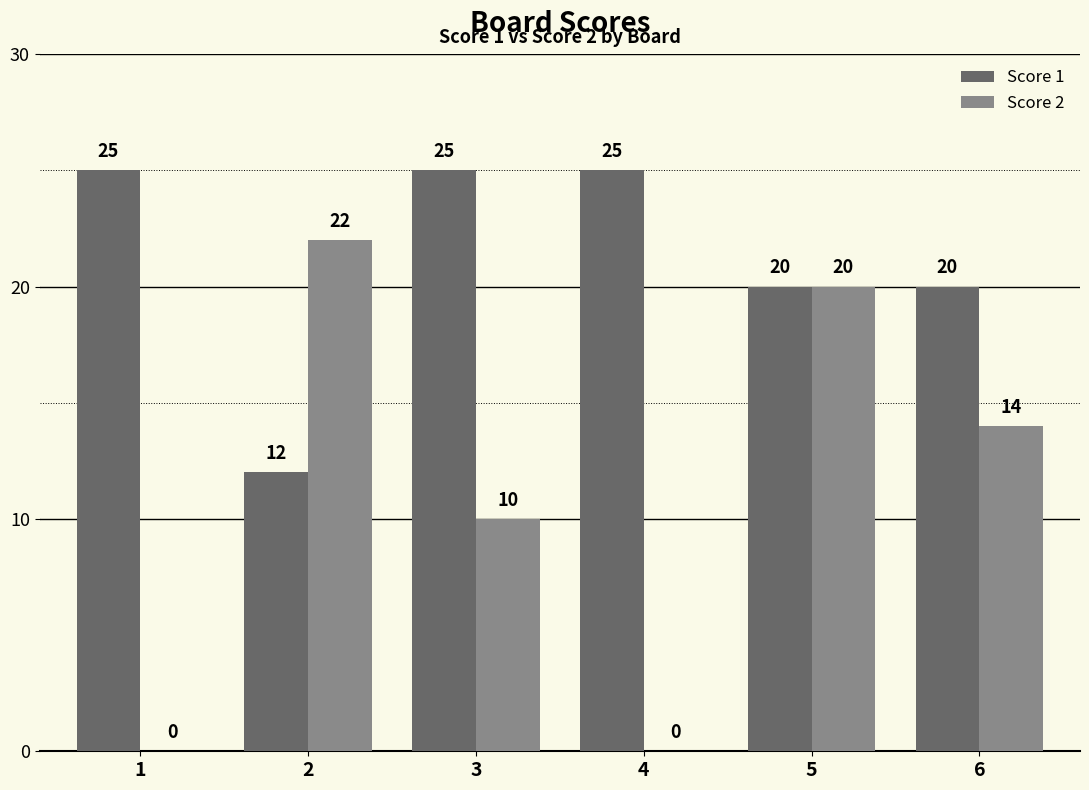

Which series has the largest total across all categories?

Score 1